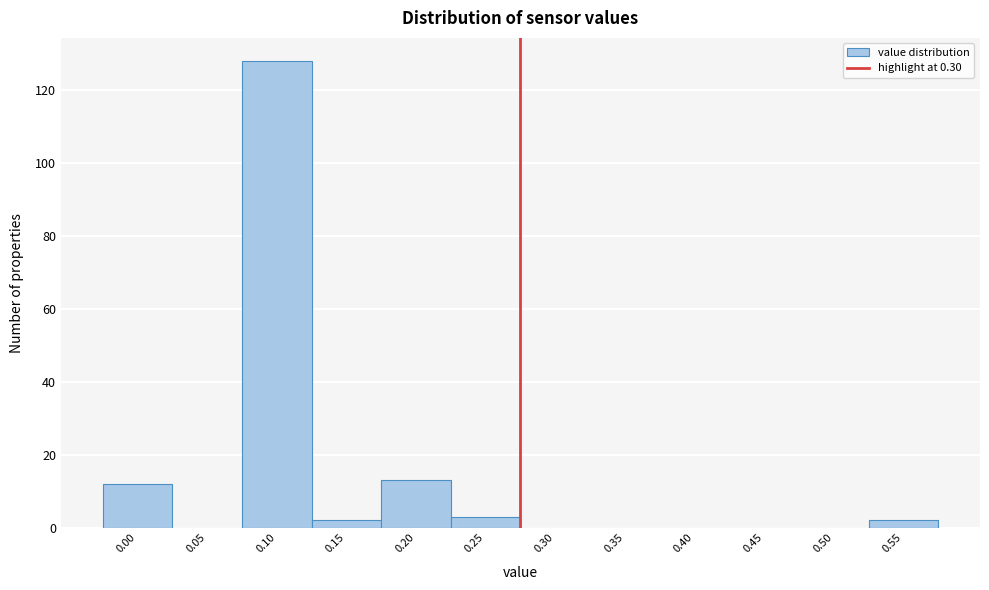

Reading left to right, what are all the values shown in this chart?

0.00=12	0.05=0	0.10=128	0.15=2	0.20=13	0.25=3	0.30=0	0.35=0	0.40=0	0.45=0	0.50=0	0.55=2